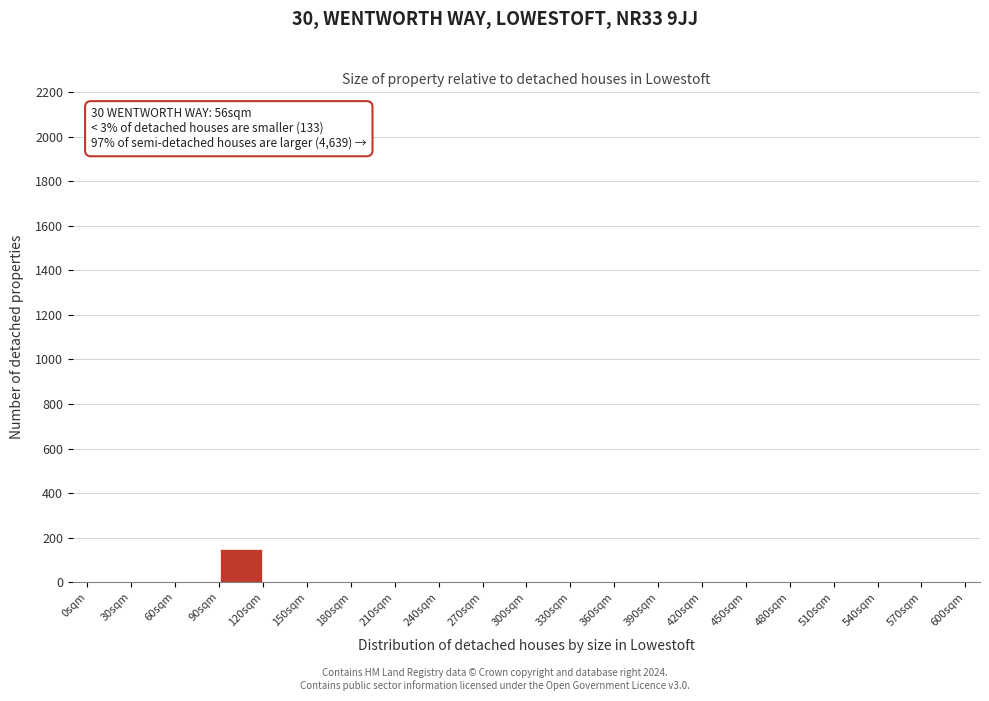

Which range on the x-axis has the tallest bar?

90 to 120